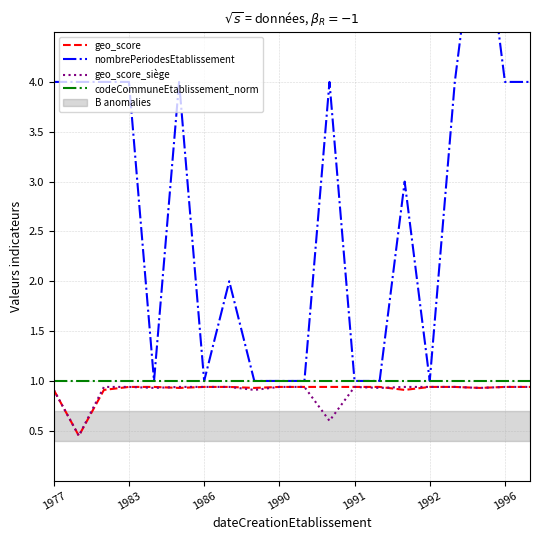

What is the difference between the maximum and minimum values in the geo_score series?

0.5